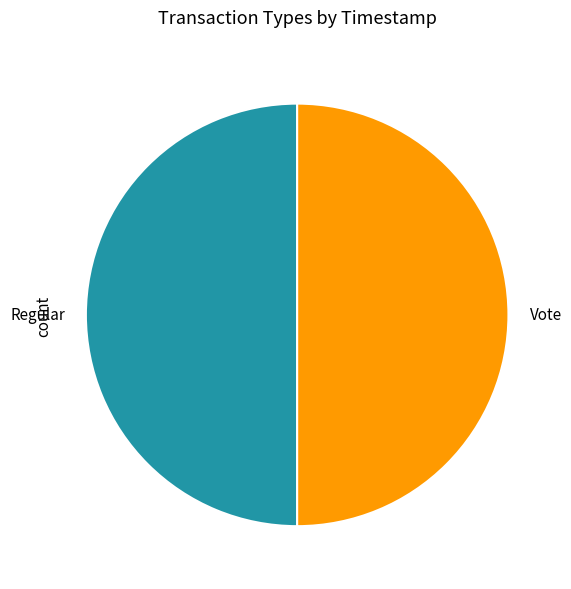

Is the sum of Regular and Vote greater than half?

Yes